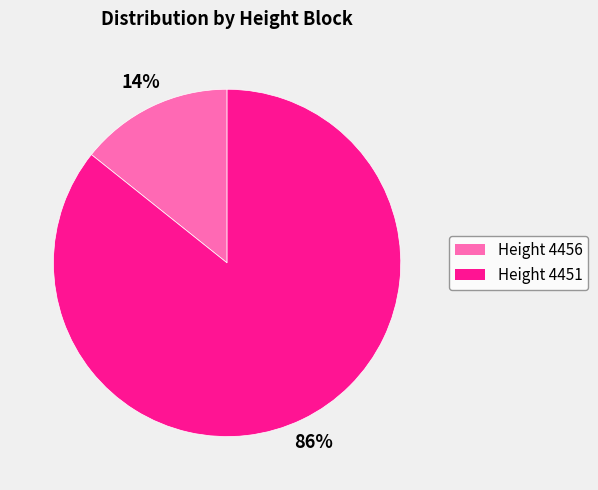

To the nearest percent, what is the average slice percentage?

50%